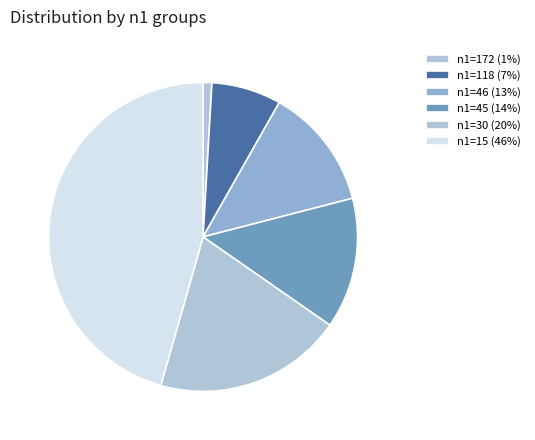

Which category has the smallest portion of the pie?

n1=172 (1%)